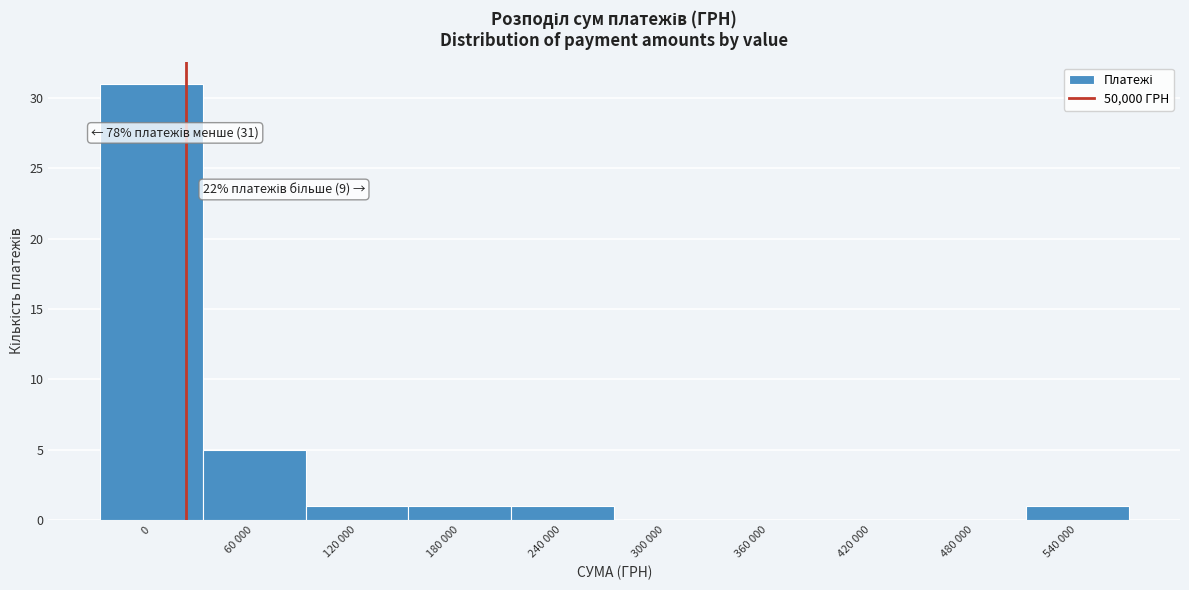

Reading left to right, transcribe all the data shown in this chart.

0=31	60 000=5	120 000=1	180 000=1	240 000=1	300 000=0	360 000=0	420 000=0	480 000=0	540 000=1